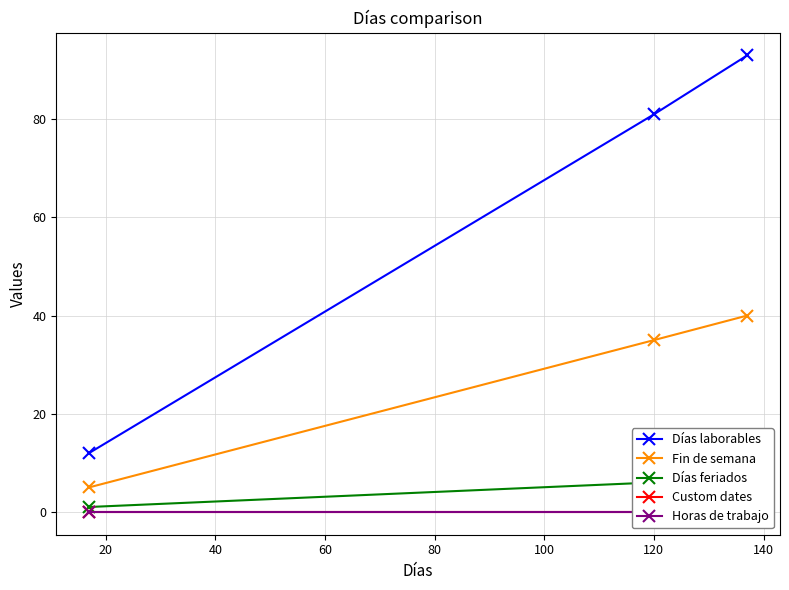

What is the value of the Días feriados point at the 2nd from the left?

6